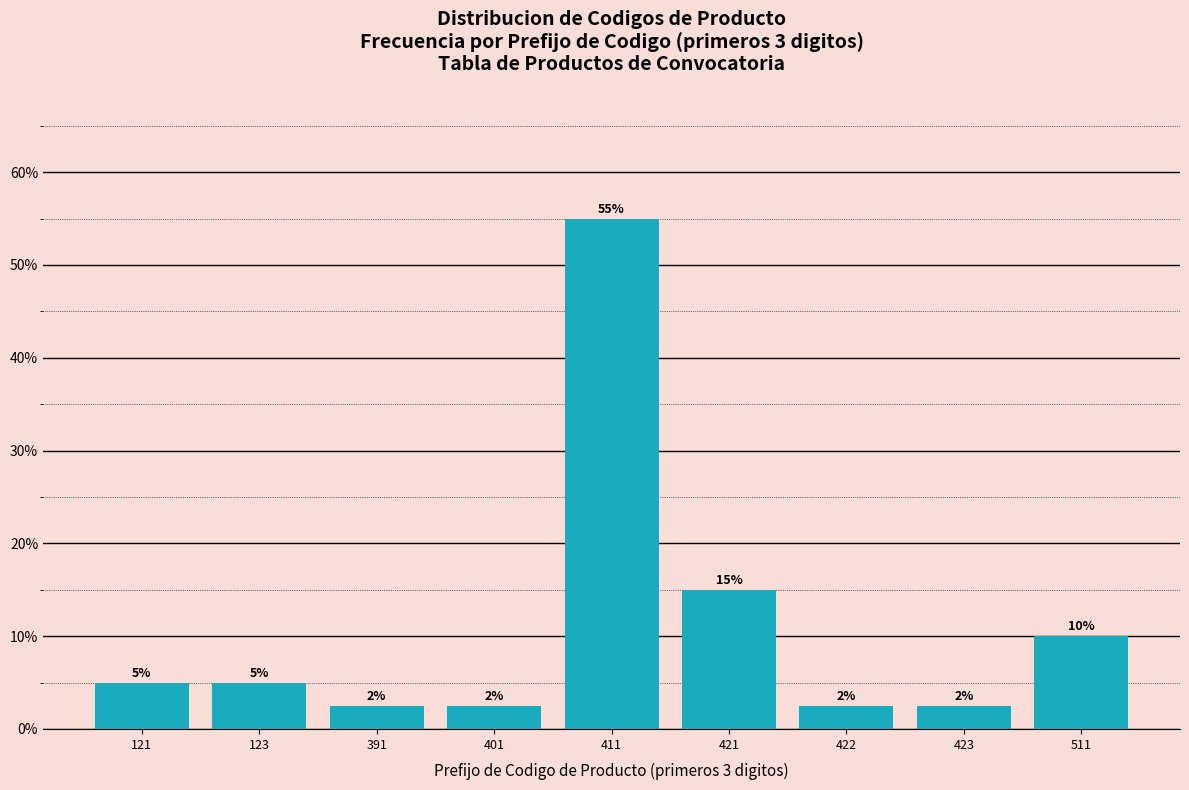

At which label is the value closest to 28?

421